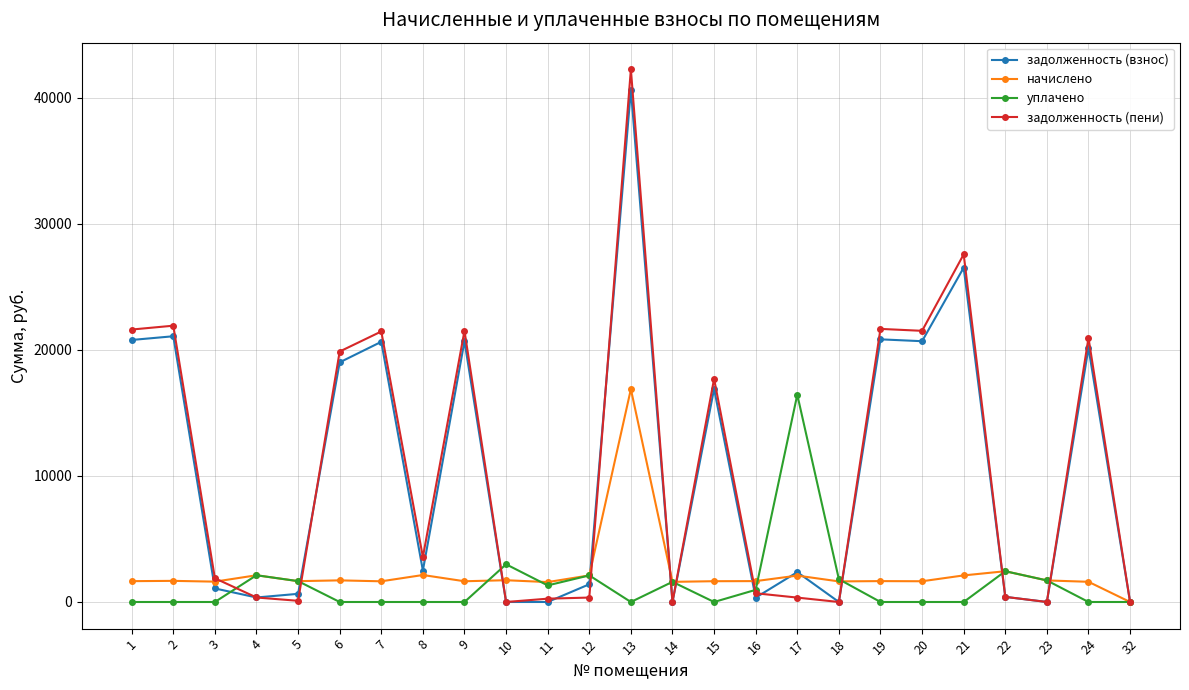

At which category is the sum across all series the highest?

13